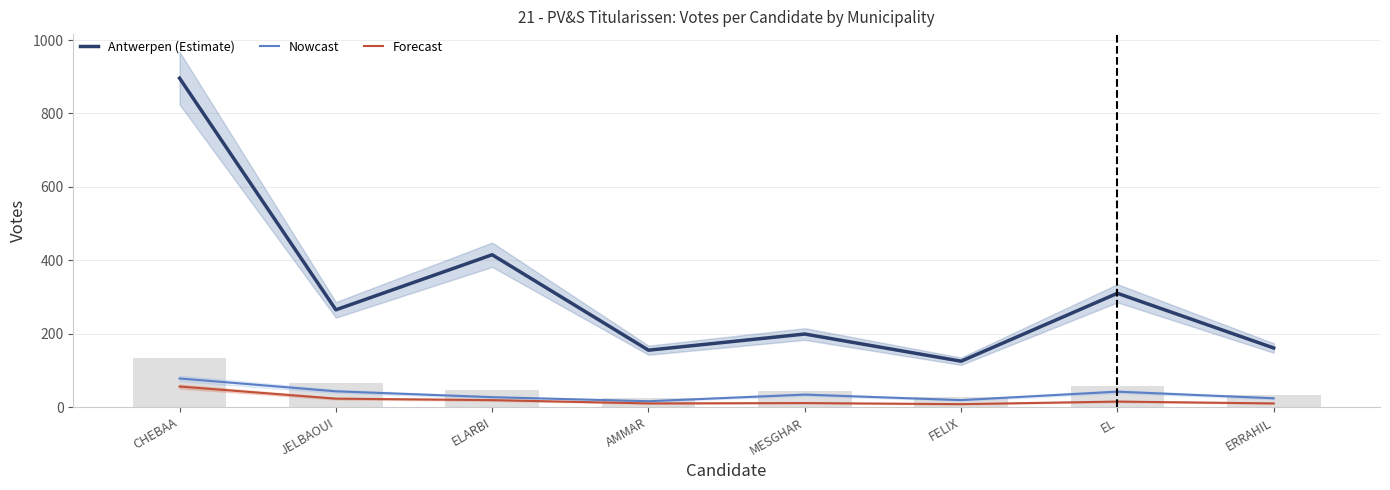

What is the difference between the Nowcast values at EL and MESGHAR?

8